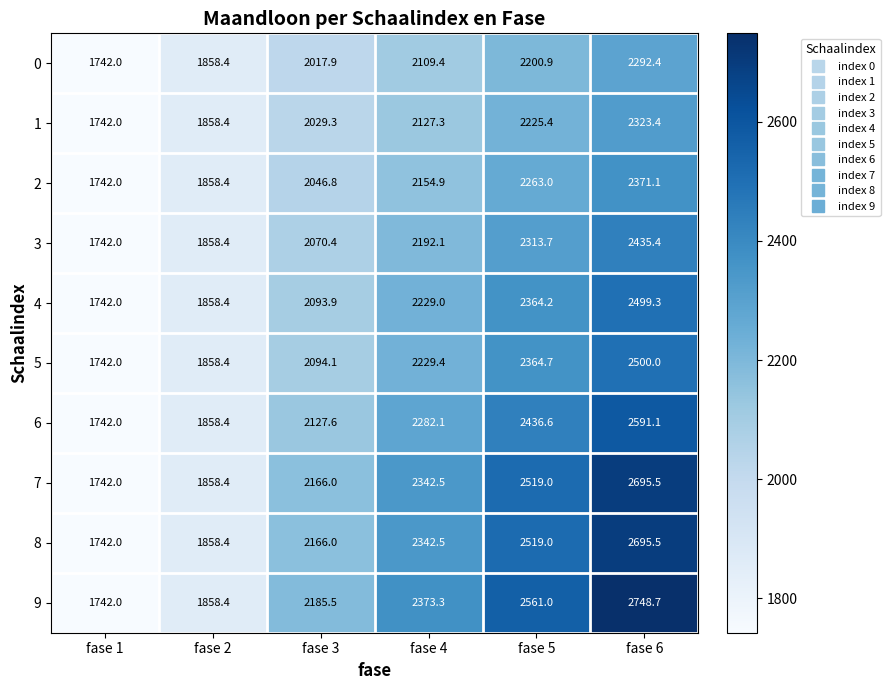

True or false: 6 has a value of 2282.1 at fase 4.

True